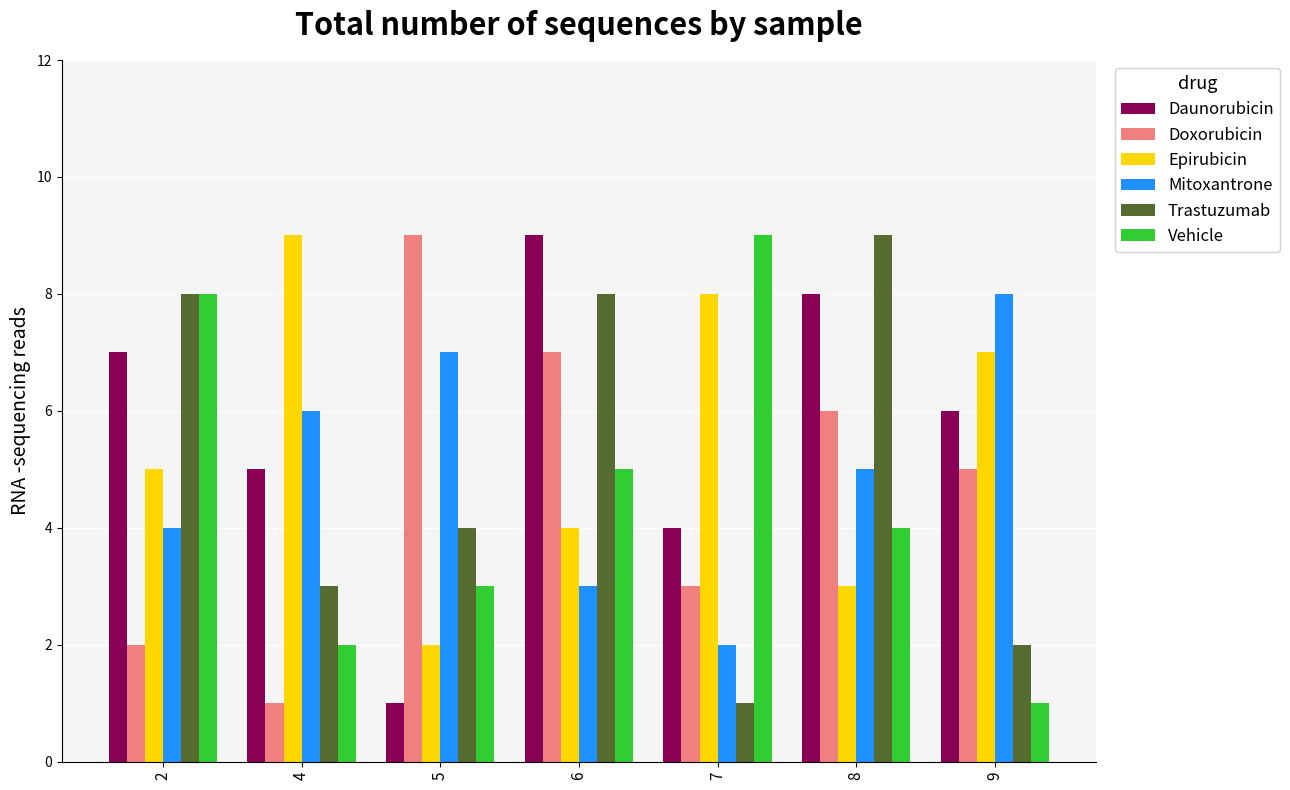

What is the sum of the Vehicle values at 2 and 6?

13